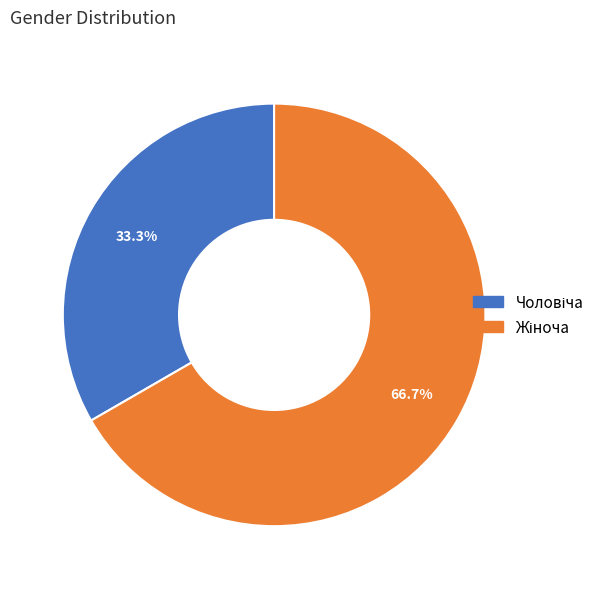

To the nearest percent, what is the average slice percentage?

50%